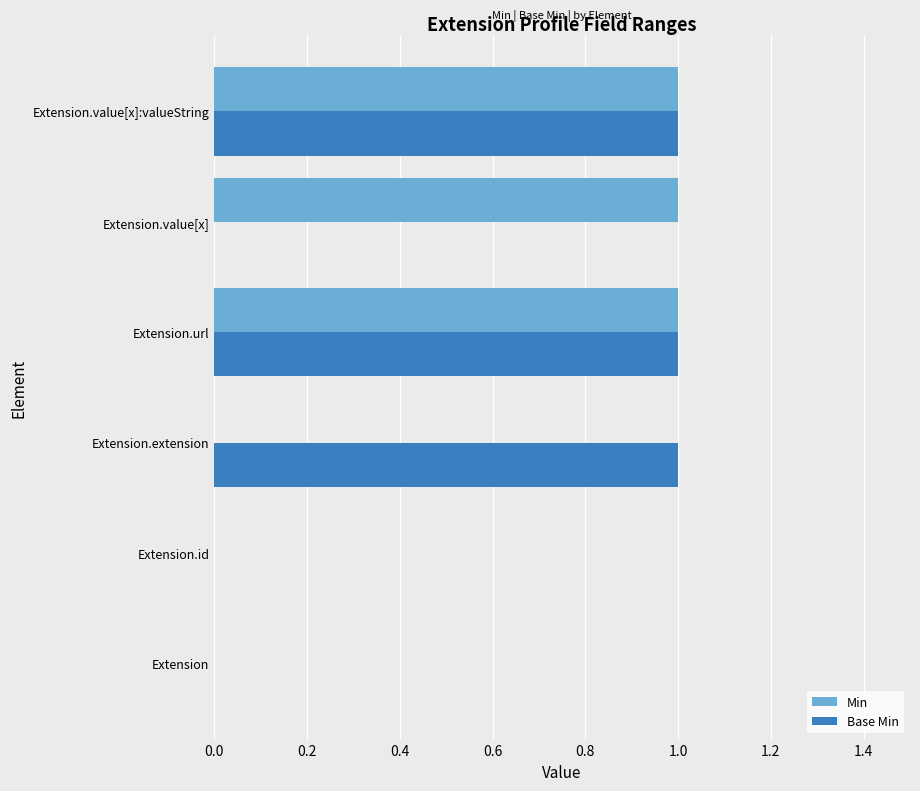

The Base Min series shows 0 at Extension.extension. True or false?

False